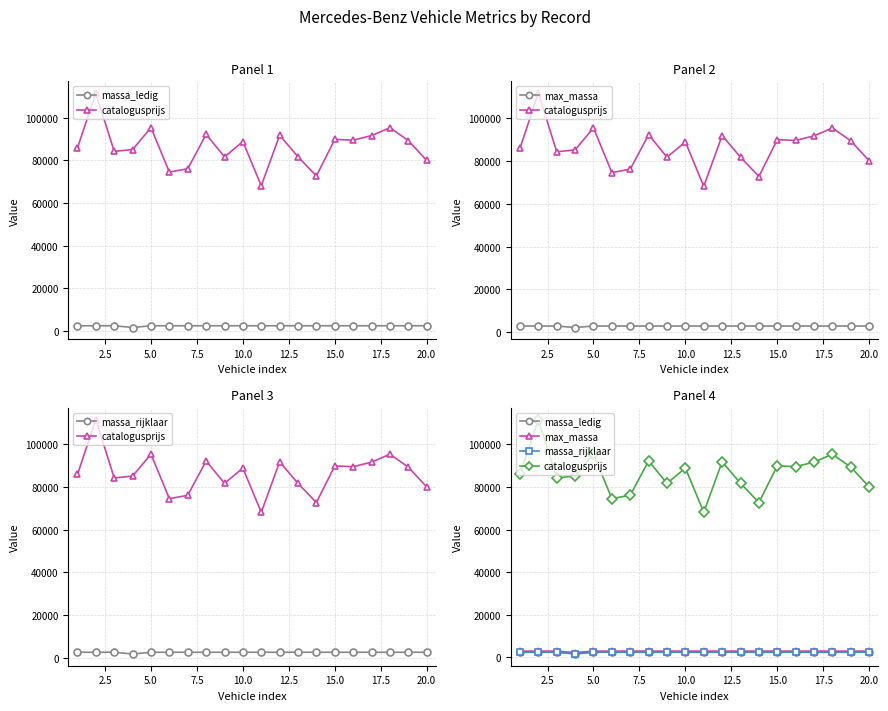

Is the value of catalogusprijs at 11 greater than the value of massa_rijklaar at 12?

Yes